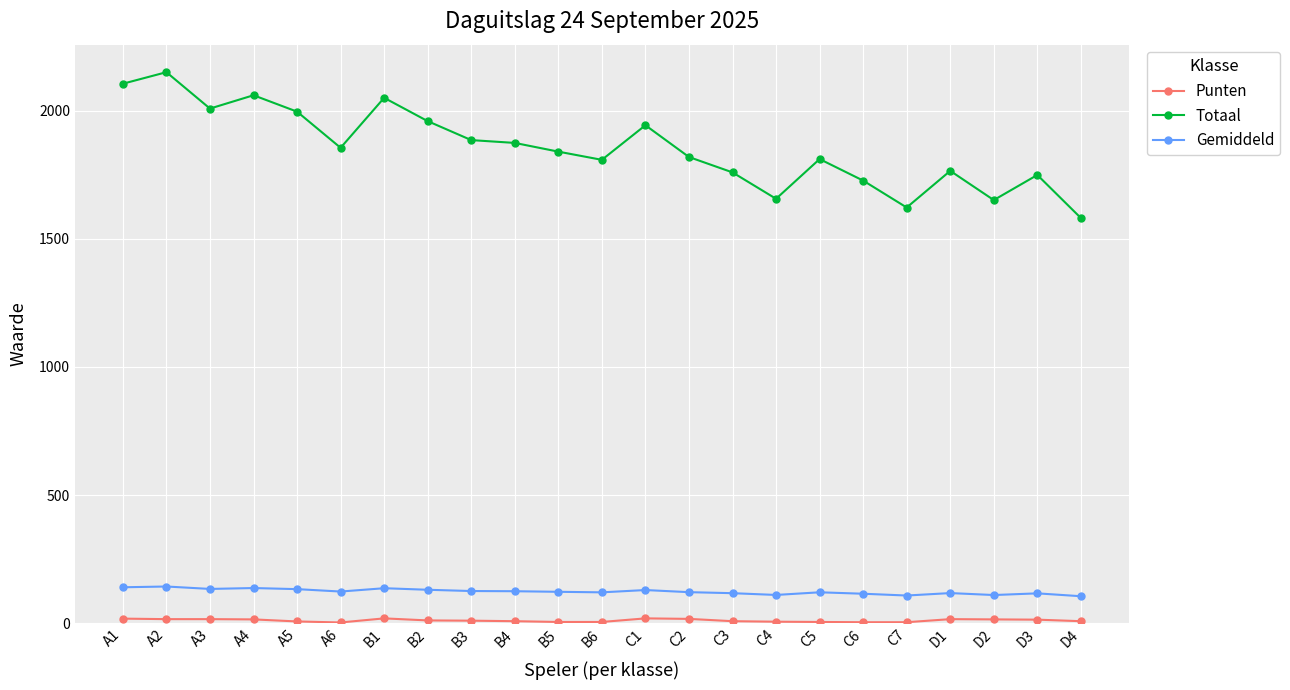

What position from the left is B3?

9